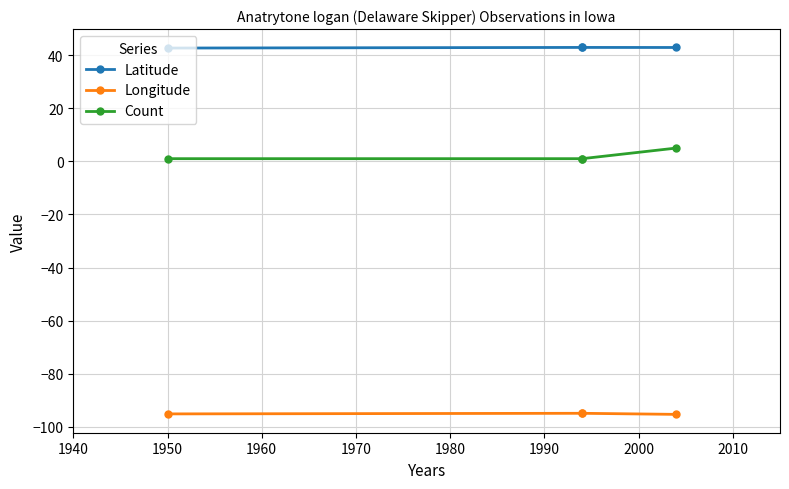

Rank the series at 1950 from lowest to highest value.

Longitude, Count, Latitude